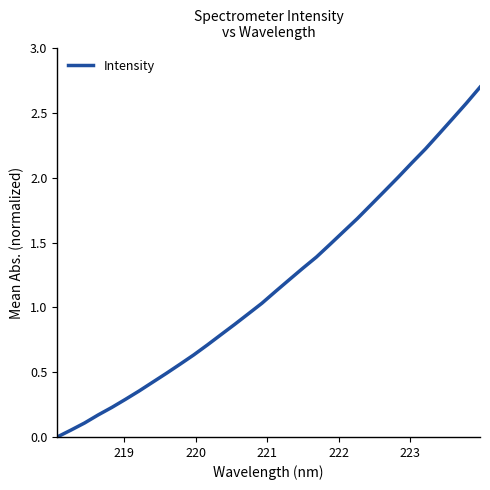

How many values exceed 1?

17